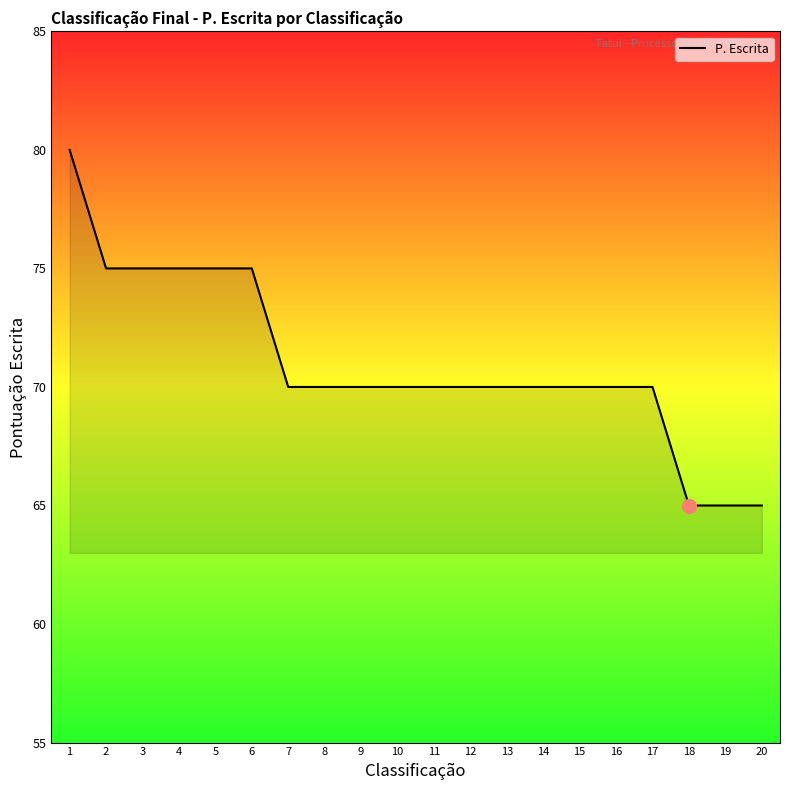

How many categories are shown in the chart?

20